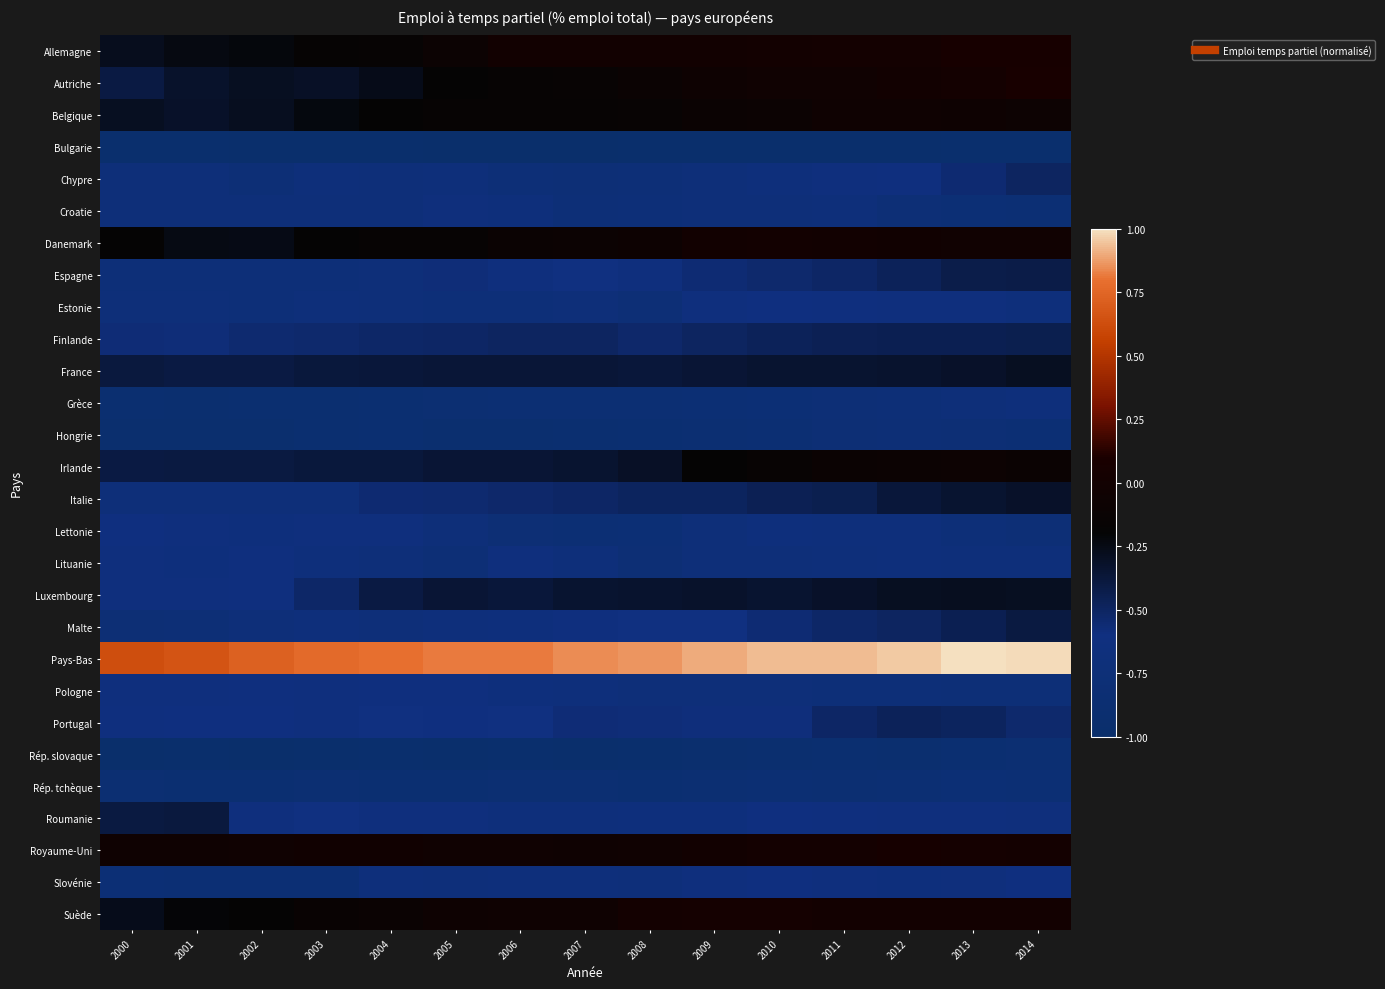

At which category is the sum across all series the highest?

2014